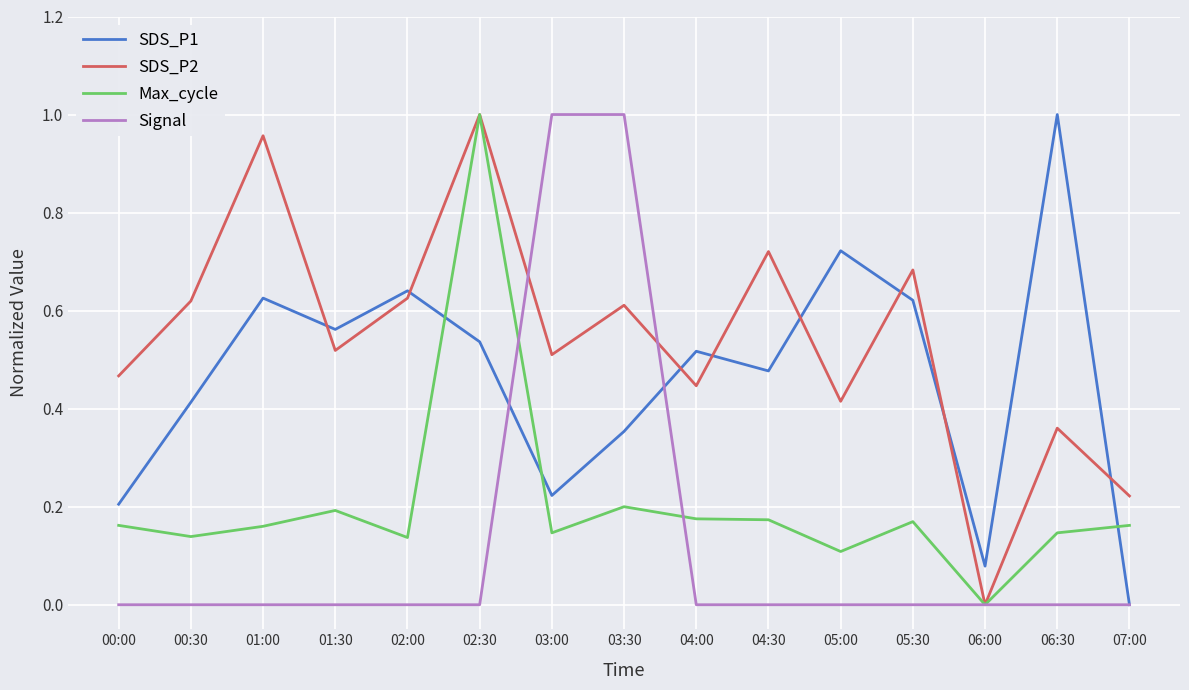

True or false: Max_cycle has a value of 0.1 at 02:00.

True